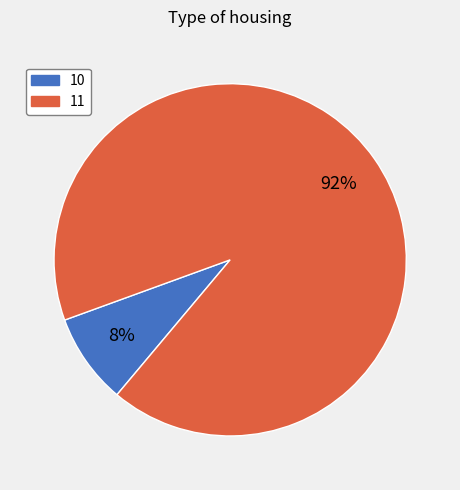

Between 10 and 11, which is larger?

11